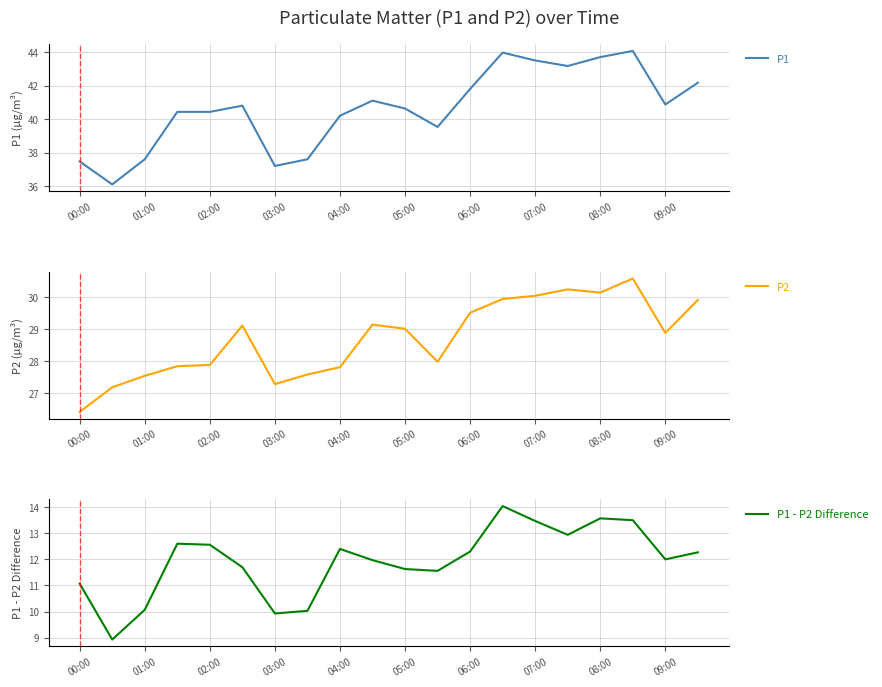

Reading left to right, what are all the values shown in this chart?

P1: 37.5	36.1	37.6	40.4	40.4	40.8	37.2	37.6	40.2	41.1	40.6	39.5	41.8	44.0	43.5	43.2	43.7	44.1	40.9	42.2
P2: 26.4	27.2	27.5	27.8	27.9	29.1	27.3	27.6	27.8	29.1	29.0	28.0	29.5	29.9	30.0	30.2	30.1	30.6	28.9	29.9
P1 - P2 Difference: 11.1	8.9	10.1	12.6	12.6	11.7	9.9	10.0	12.4	12.0	11.6	11.6	12.3	14.0	13.5	12.9	13.6	13.5	12.0	12.3